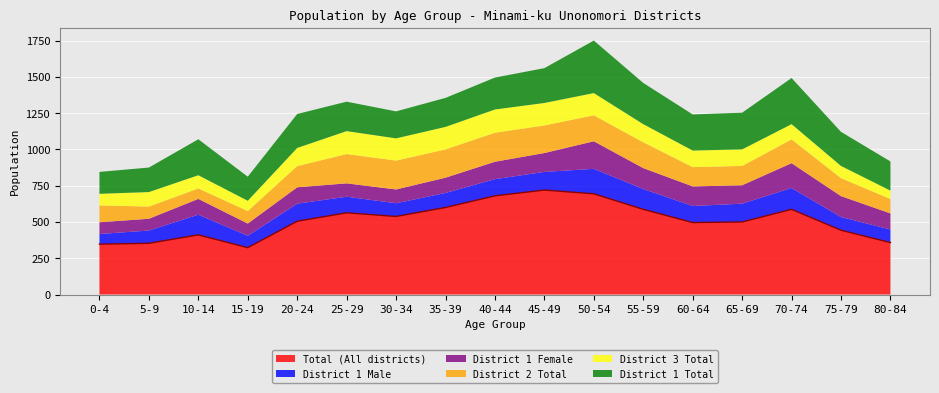

What is the value of the District 1 Female point at the 1st from the left?

81